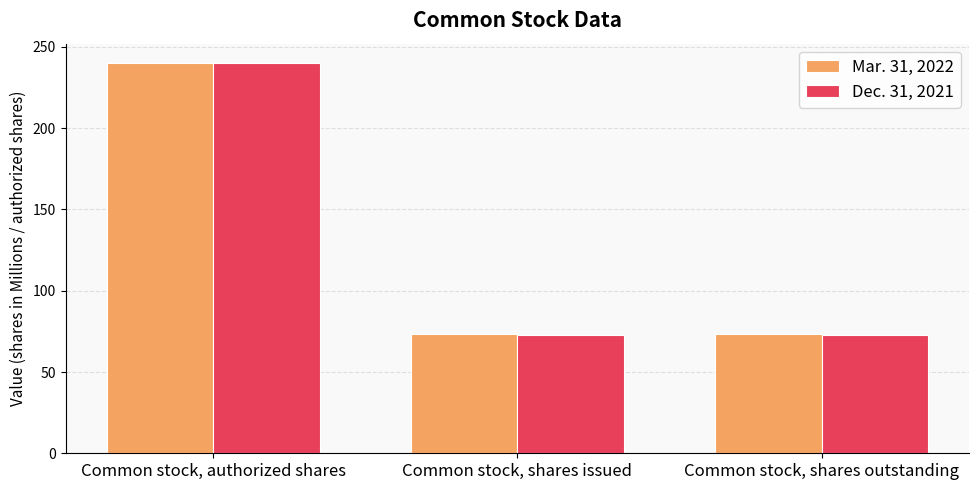

Reading left to right, list all the values displayed in this chart.

Mar. 31, 2022: 240.0	73.4	73.4
Dec. 31, 2021: 240.0	72.7	72.7